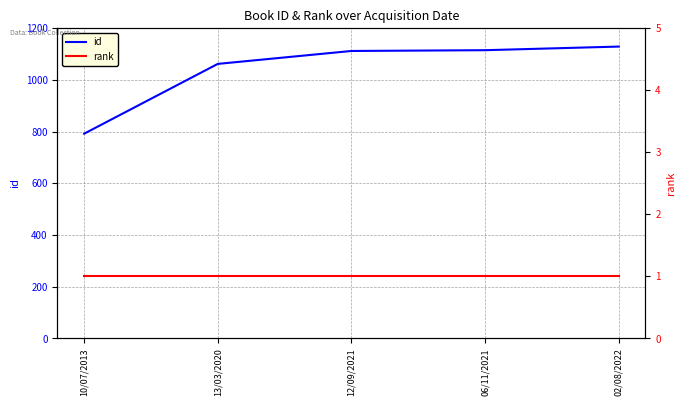

What is the average value of the rank series?

1